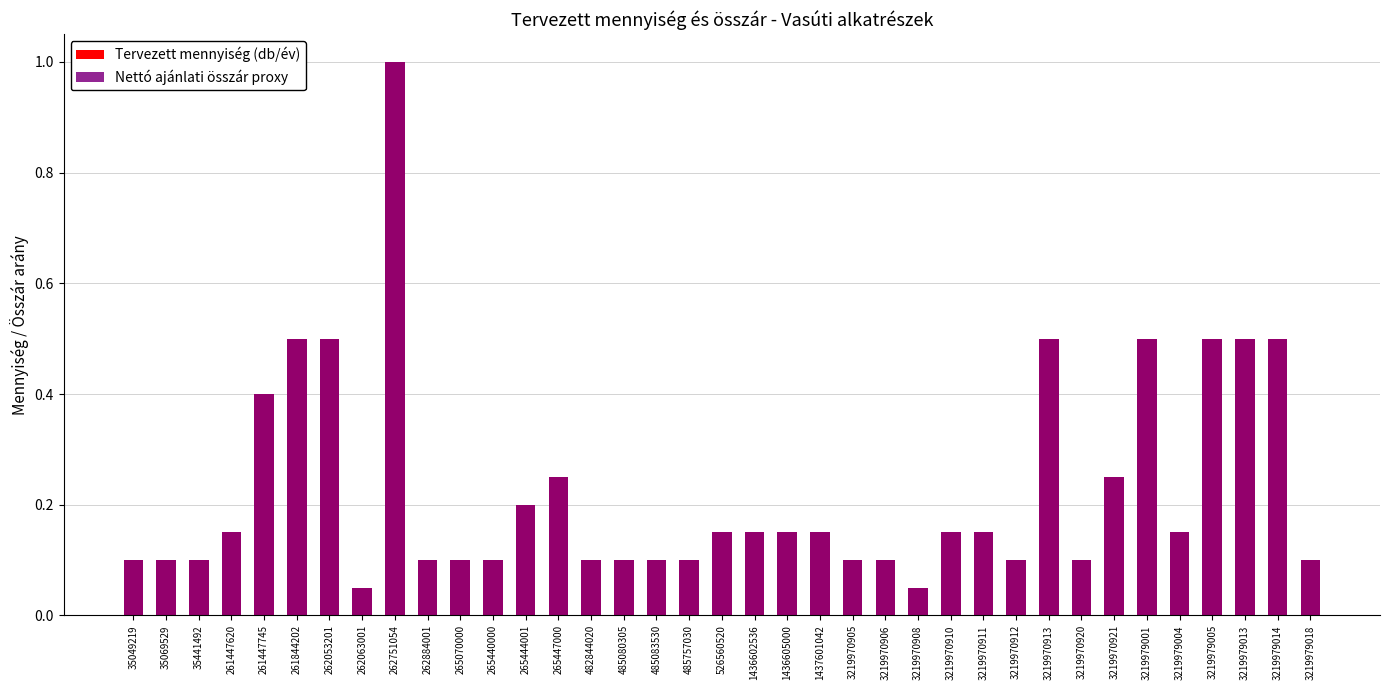

What is the value of the Tervezett mennyiség (db/év) bar at the 3rd from the left?

0.1